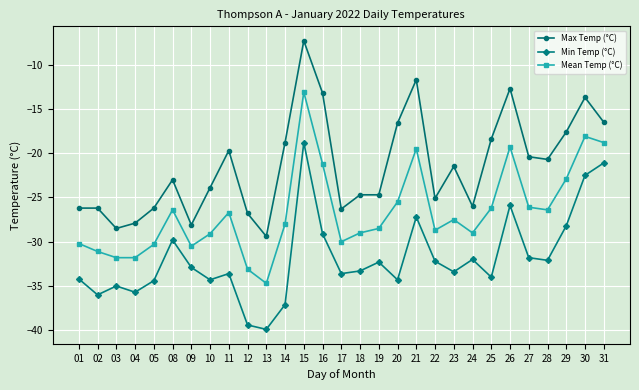

True or false: Min Temp (°C) has more than 0 points higher than both neighbors.

True